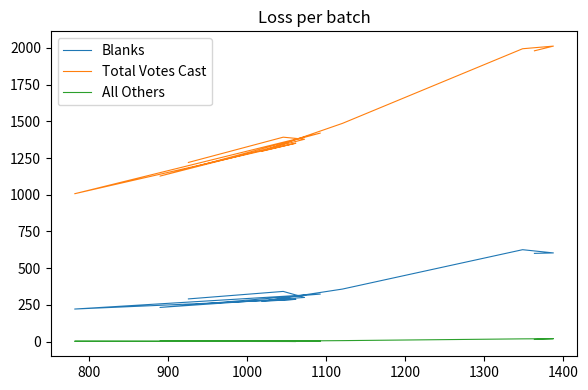

At which label does Total Votes Cast first exceed 1392?

1100